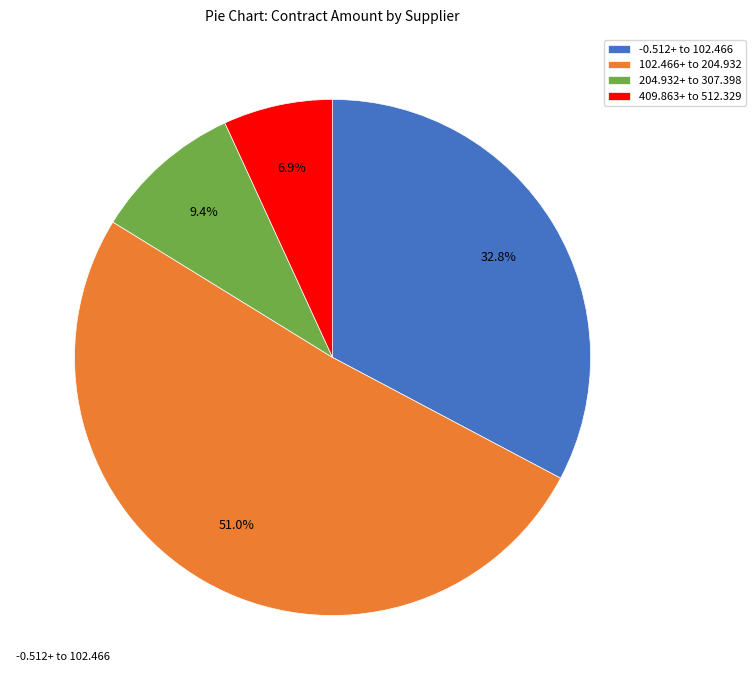

Which category has the biggest portion of the pie?

102.466+ to 204.932